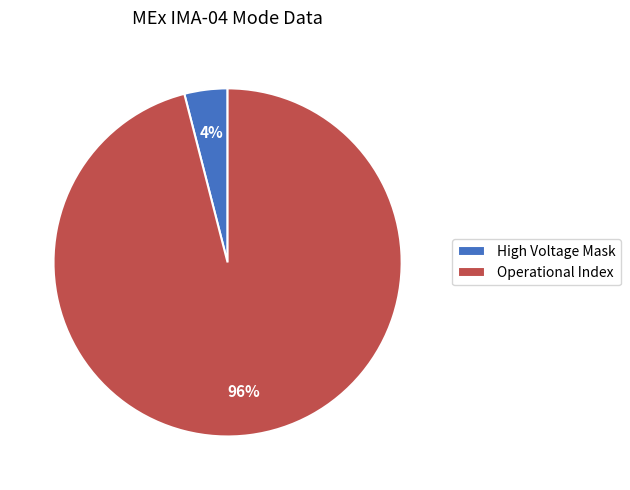

Which has a higher value, Operational Index or High Voltage Mask?

Operational Index